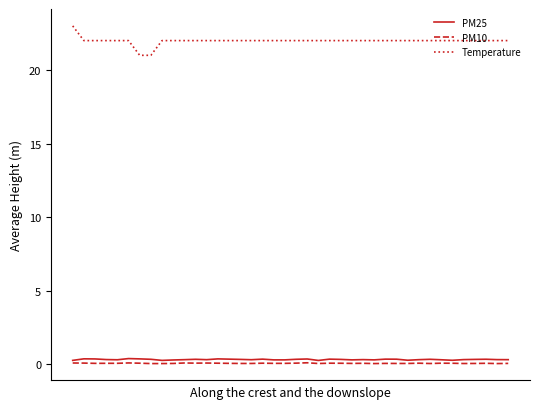

What is the lowest value of the Temperature series?

21.0